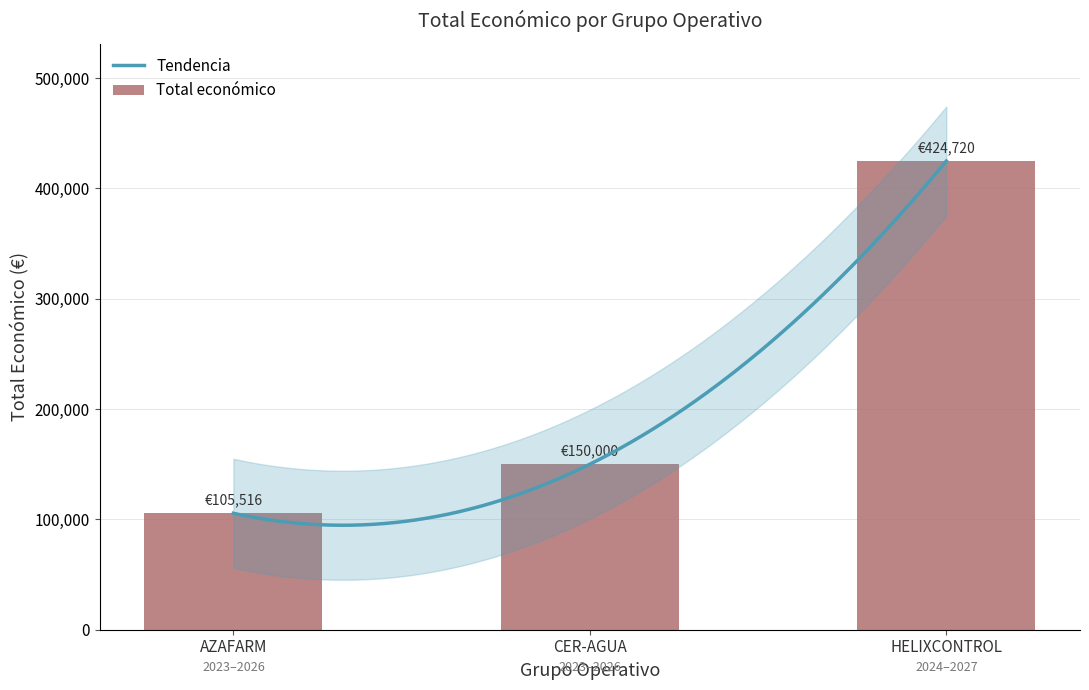

What position from the left is CER-AGUA?

2